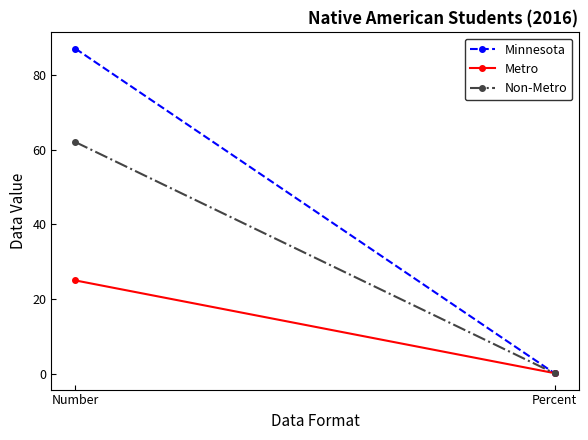

What is the value of the Minnesota point at the 1st from the left?

87.0